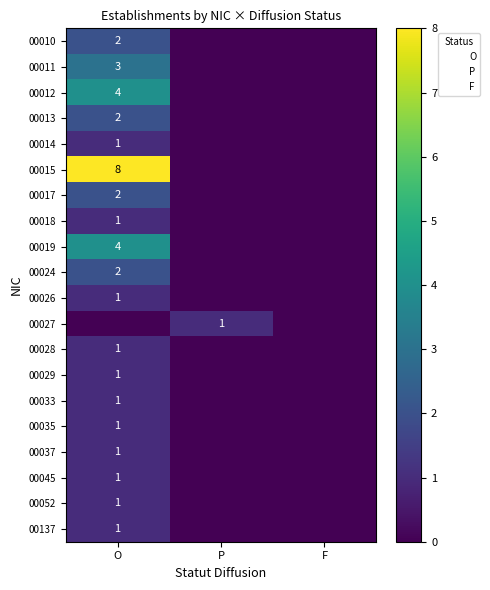

True or false: 00013 has a value of 1 at O.

False